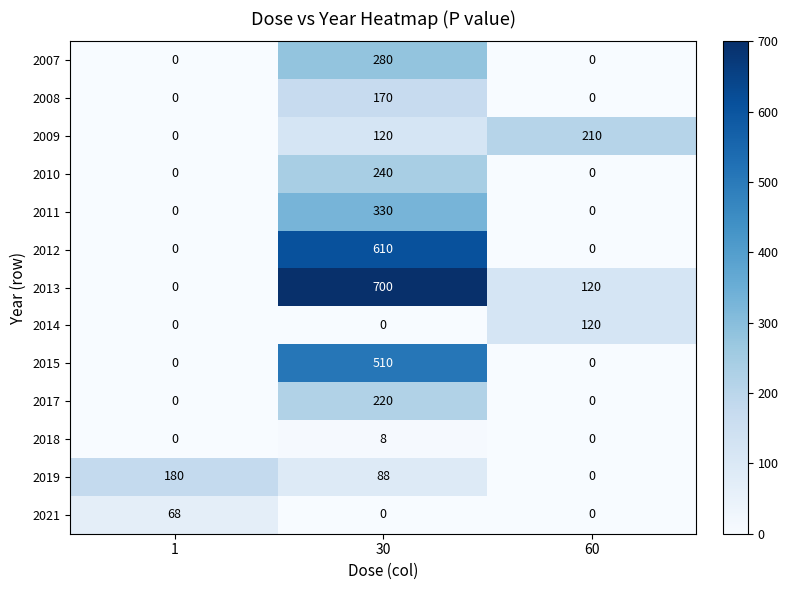

The 2011 series shows 0 at 60. True or false?

True